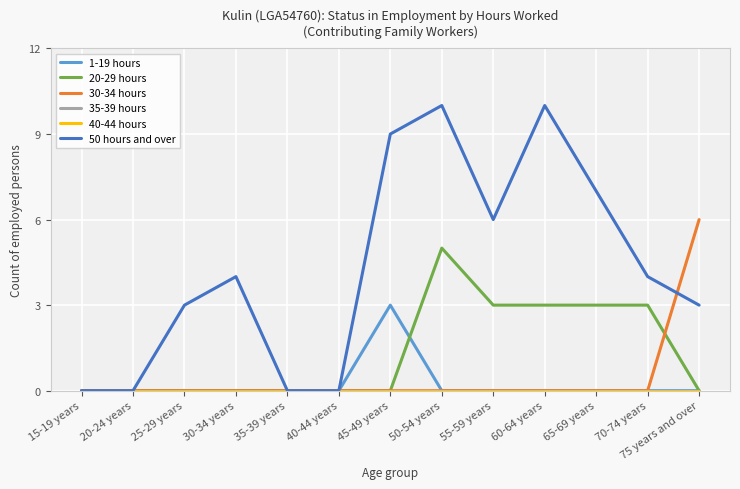

Which series has the largest total across all categories?

50 hours and over